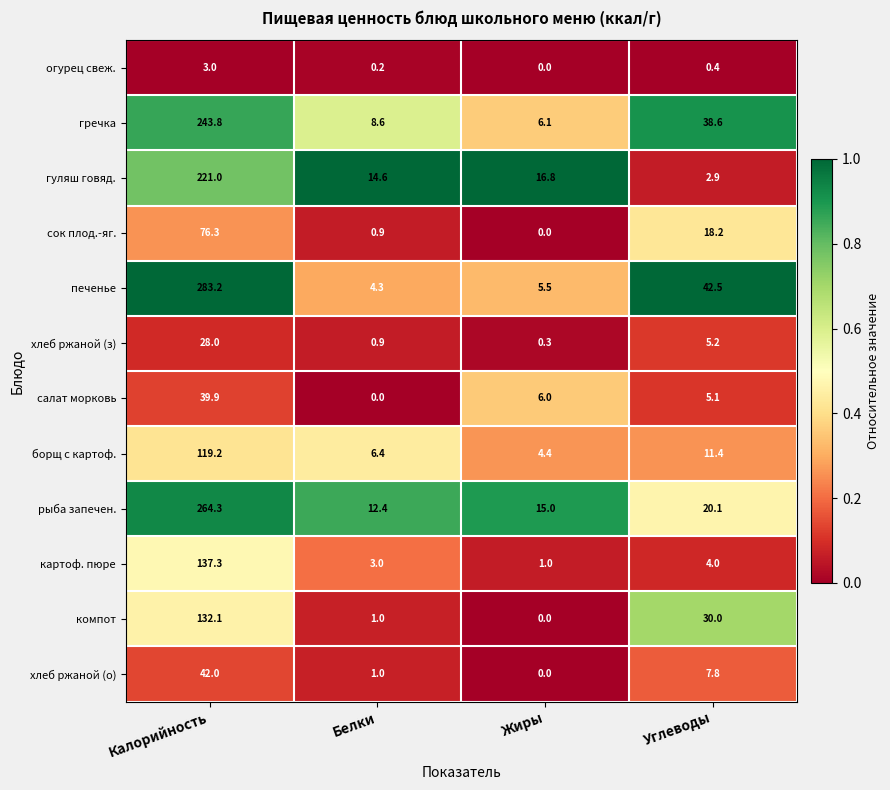

True or false: гуляш говяд. has a value of 16.8 at Жиры.

True